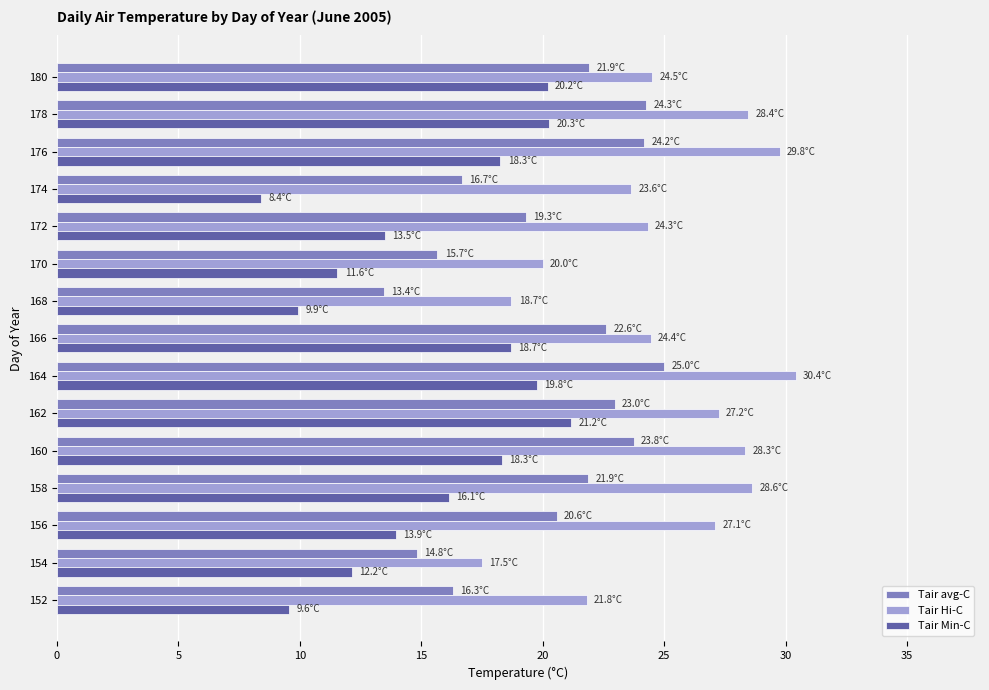

Is it true that Tair Min-C equals 18.3 at 176?

True